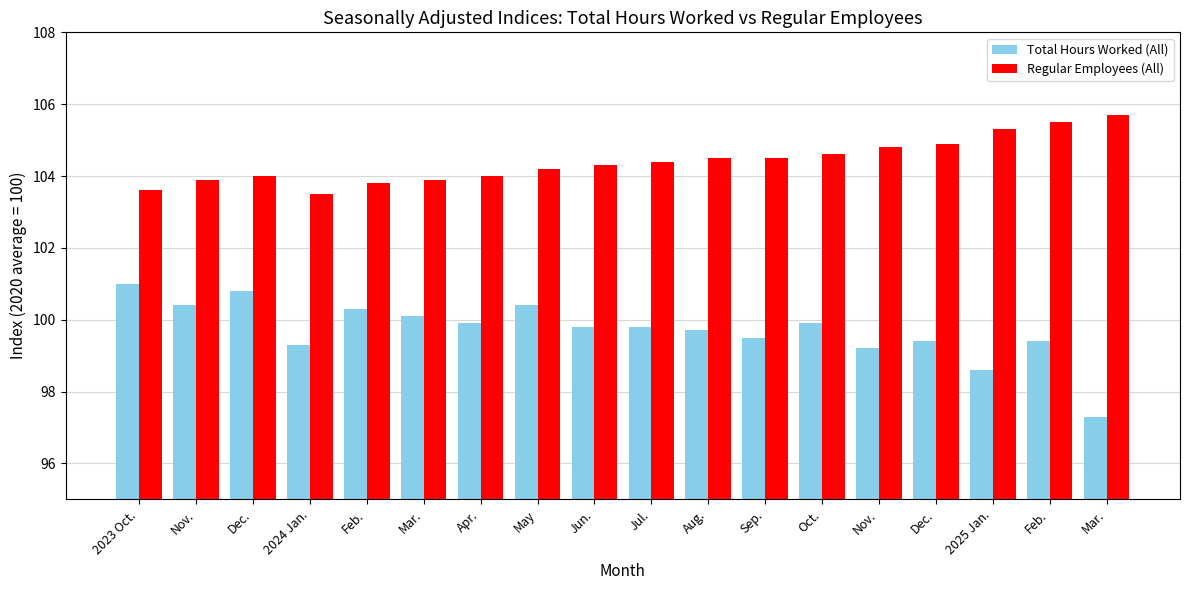

List the series in order of their overall mean, lowest first.

Total Hours Worked (All), Regular Employees (All)